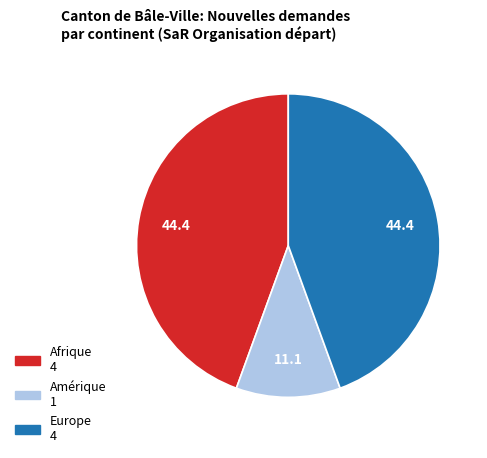

How many slices are in this pie chart?

3